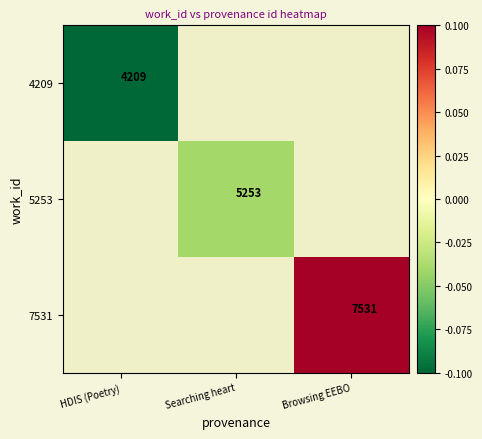

How many data points does each series have?

3